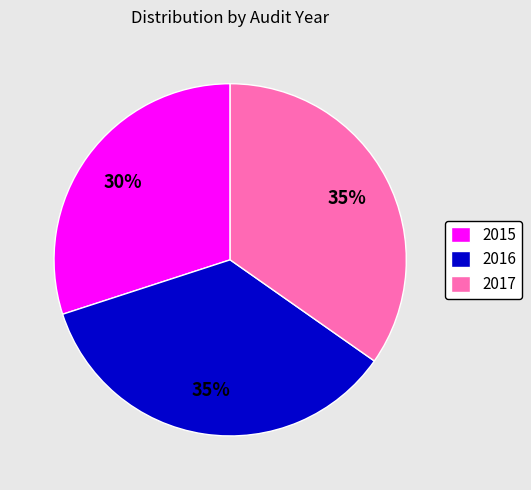

True or false: 2015 accounts for 30% of the total.

True